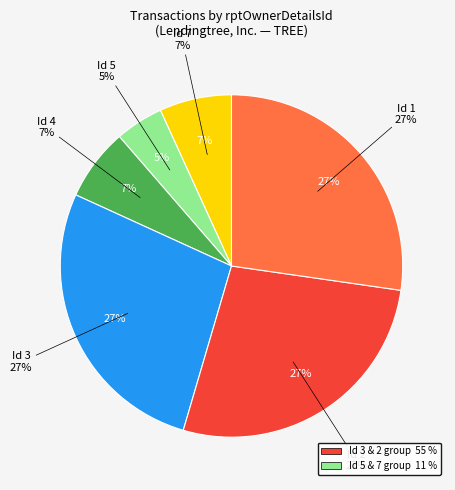

How many segments does this pie chart have?

6